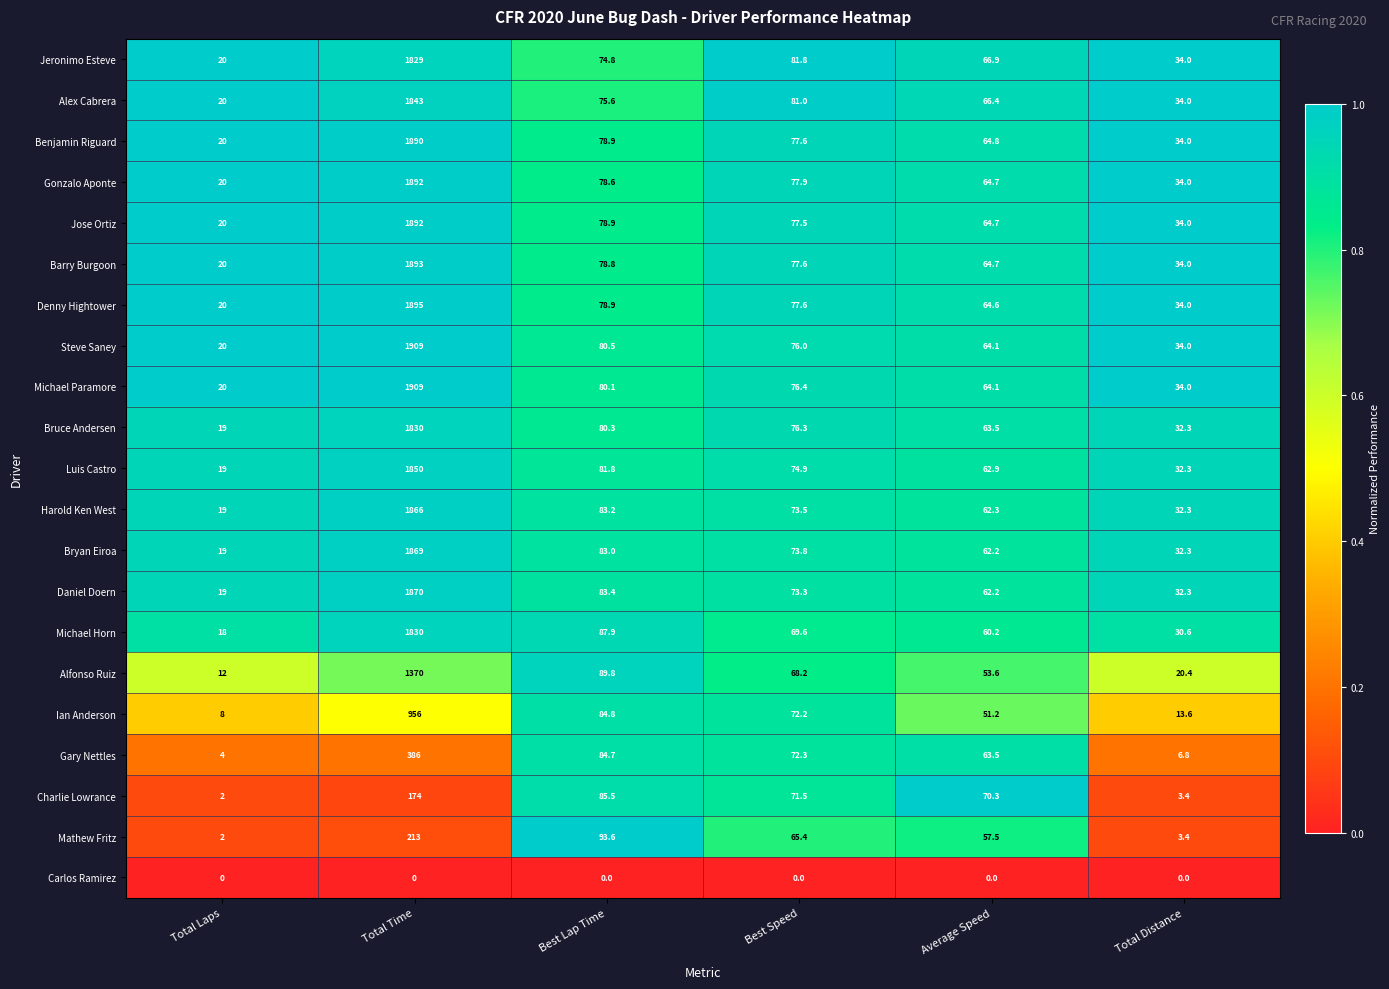

Where is Gonzalo Aponte nearest to the value 956?

Best Lap Time